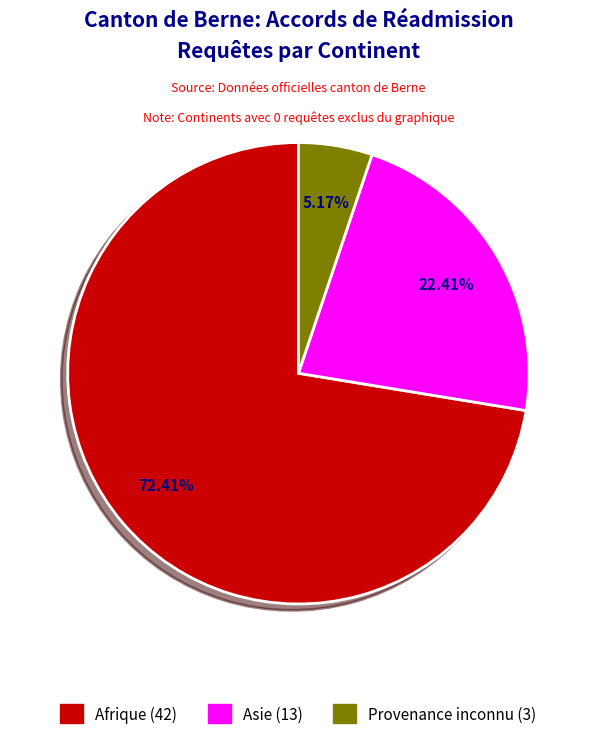

How many slices are in this pie chart?

3